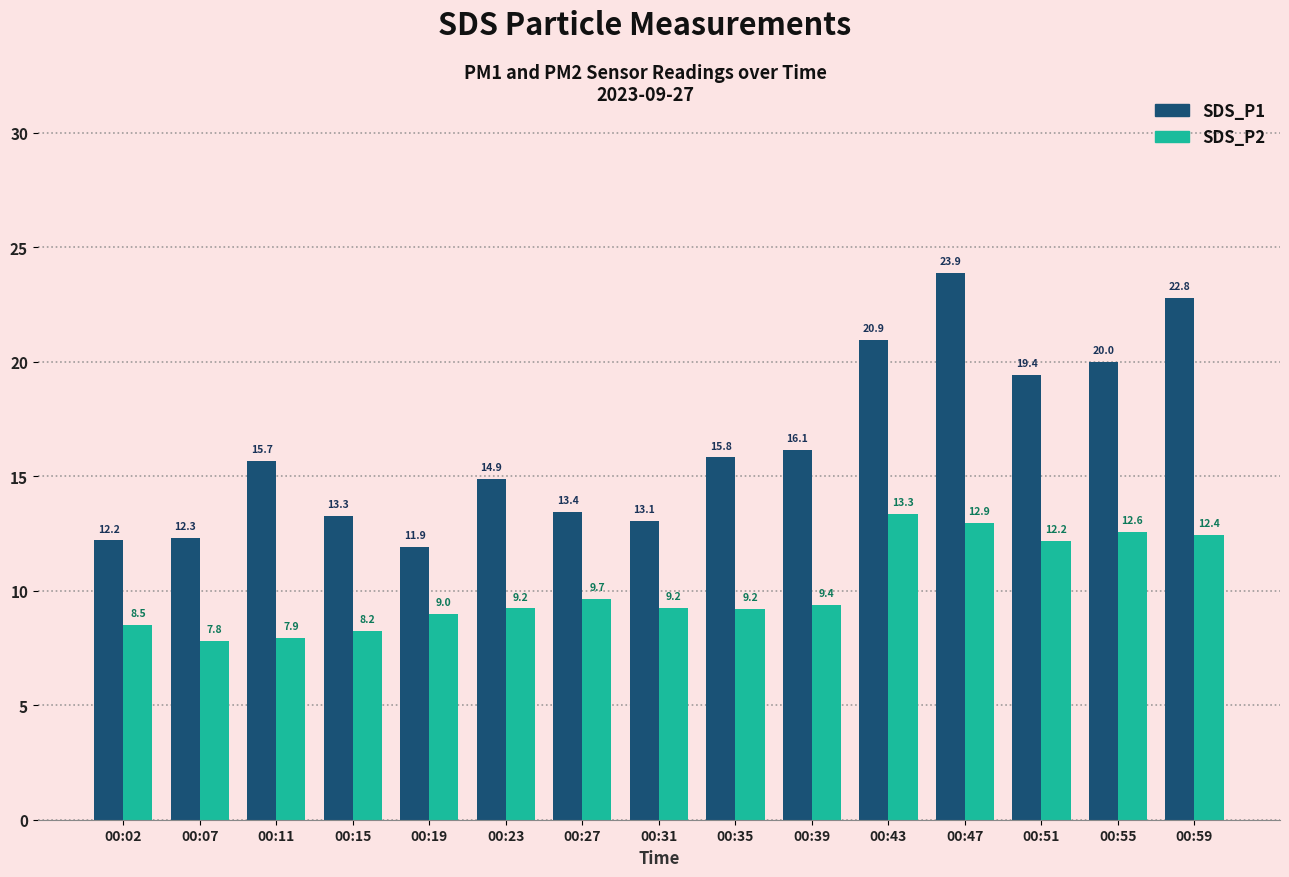

At which category is the sum across all series the highest?

00:47